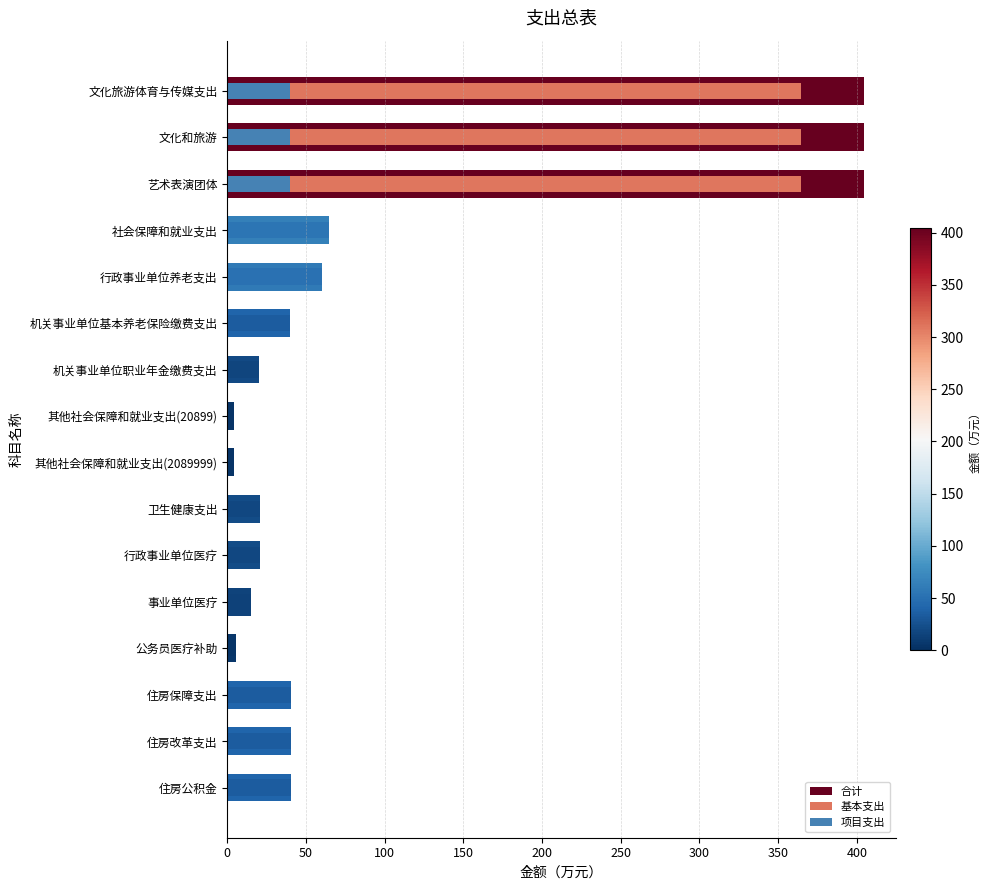

Rank the series by their maximum value, from highest to lowest.

合计, 基本支出, 项目支出